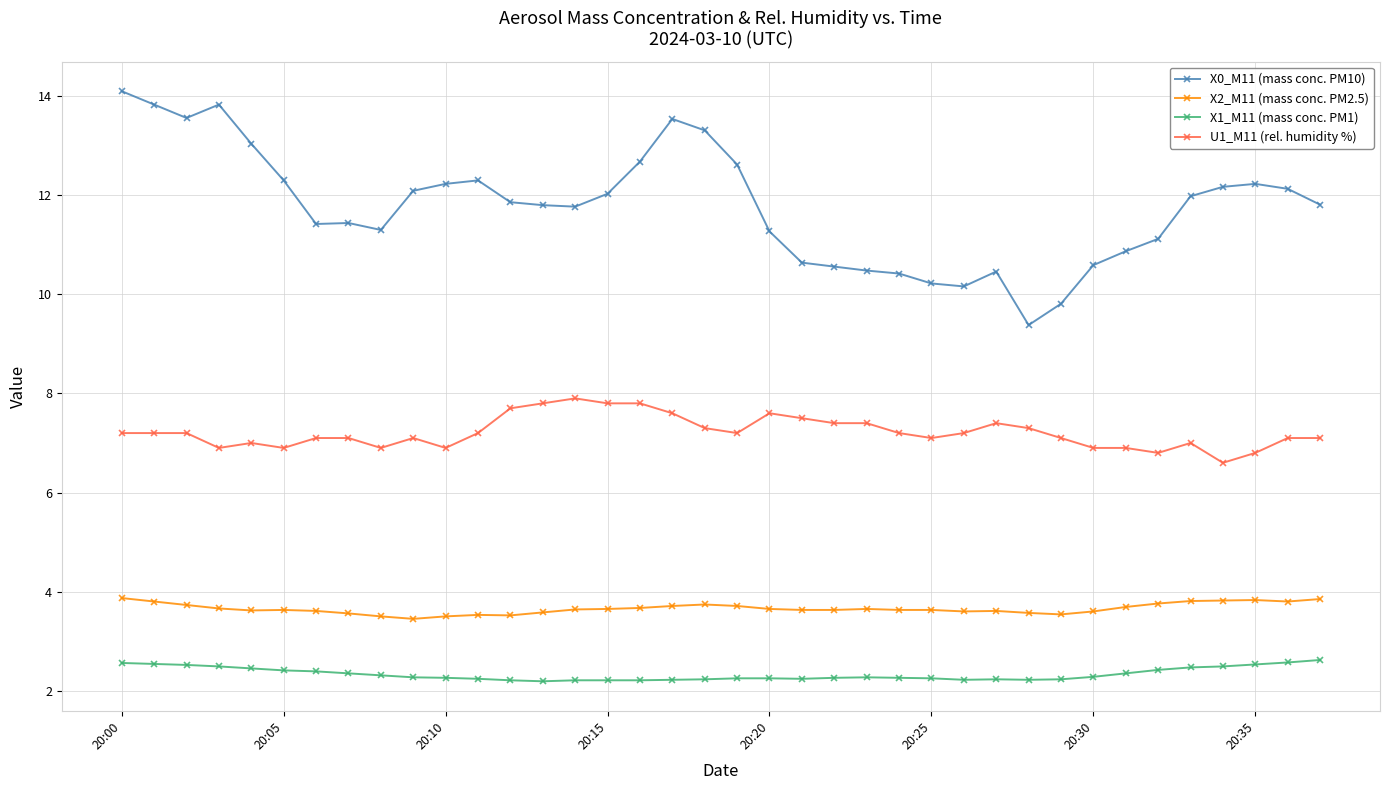

What is the difference between the maximum and minimum values in the U1_M11 (rel. humidity %) series?

1.3